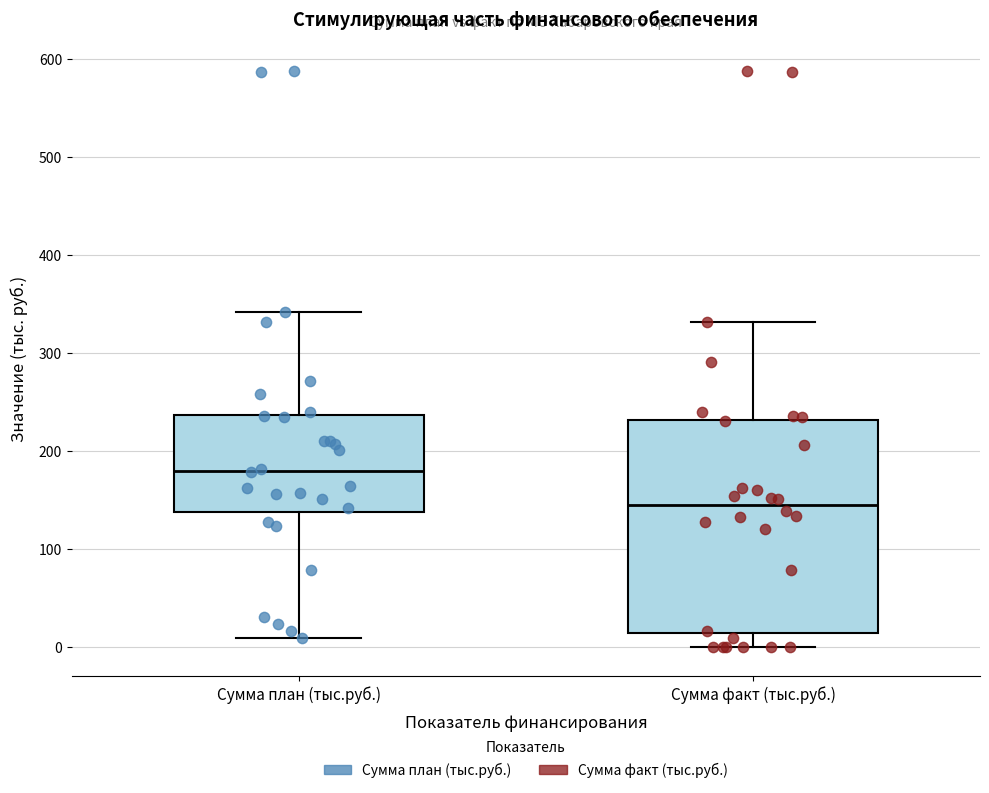

Where is the upper edge of the box for Сумма план (тыс.руб.) on the y-axis? The values are not printed on the chart, so give them approximately, as read against the axis.

240